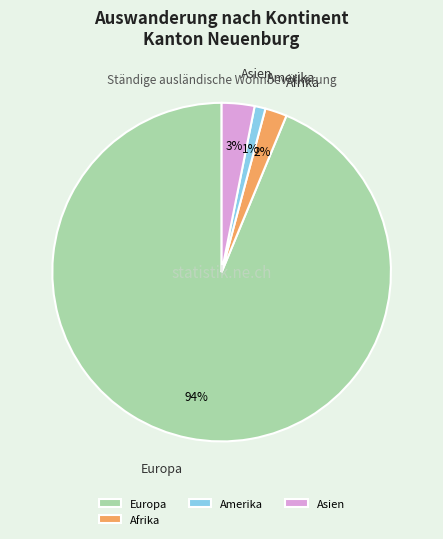

The Amerika slice represents 11% of the pie. True or false?

False